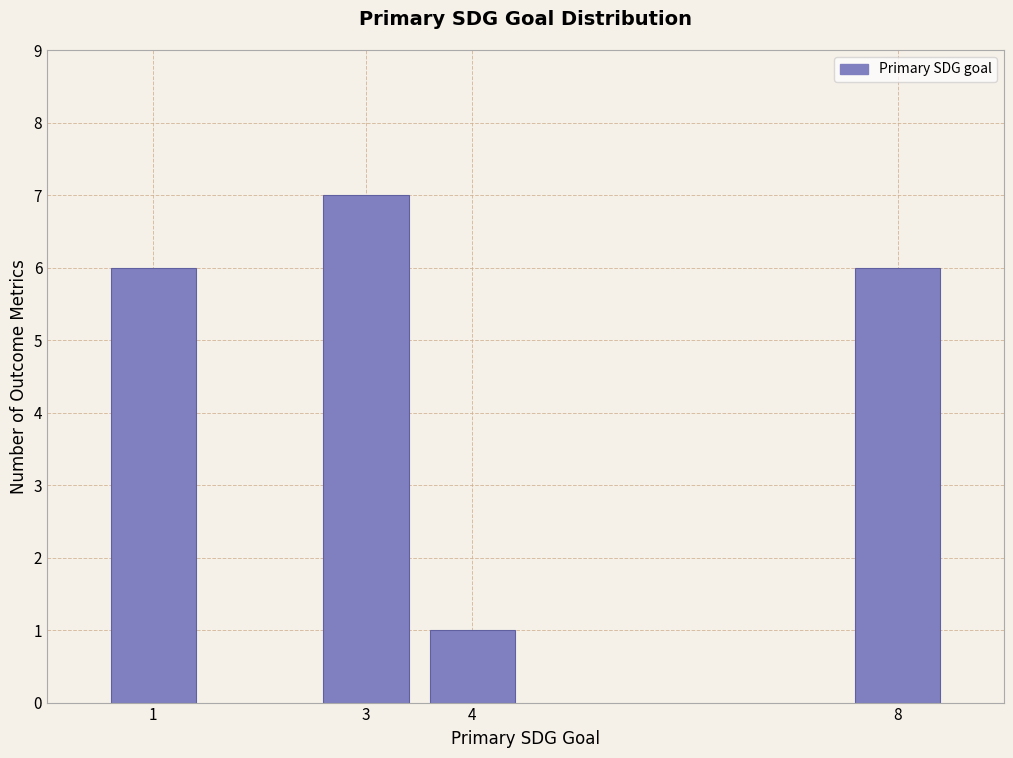

Reading left to right, transcribe all the data shown in this chart.

6	7	1	6